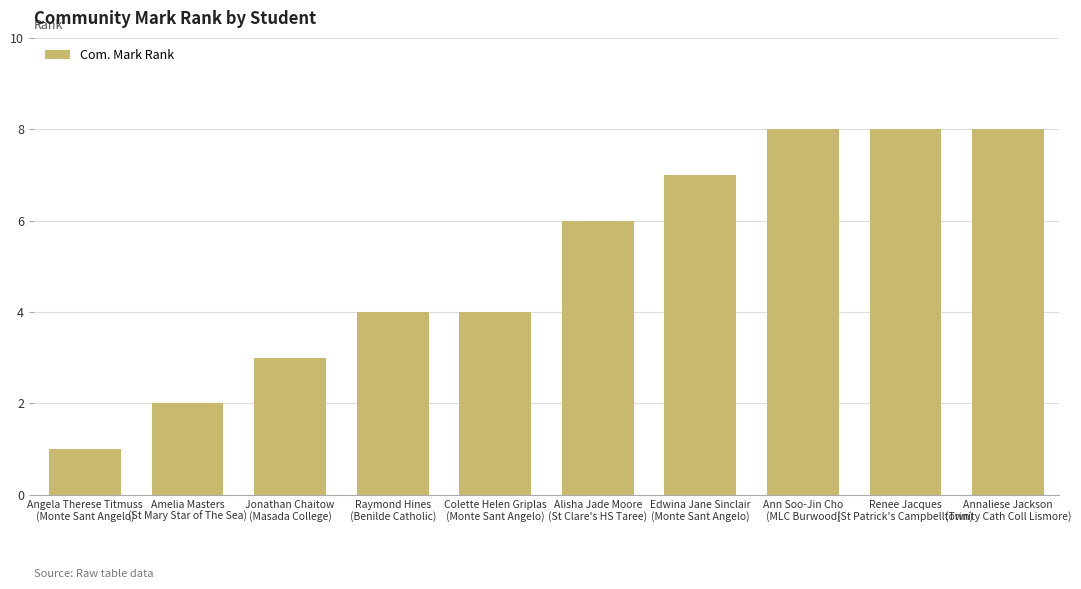

What is the value of the 5th bar from the left?

4